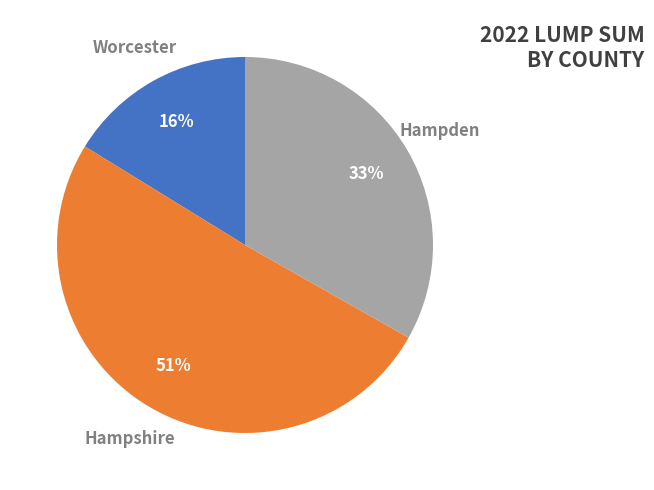

To the nearest percent, what percentage of the pie is Hampshire?

51%